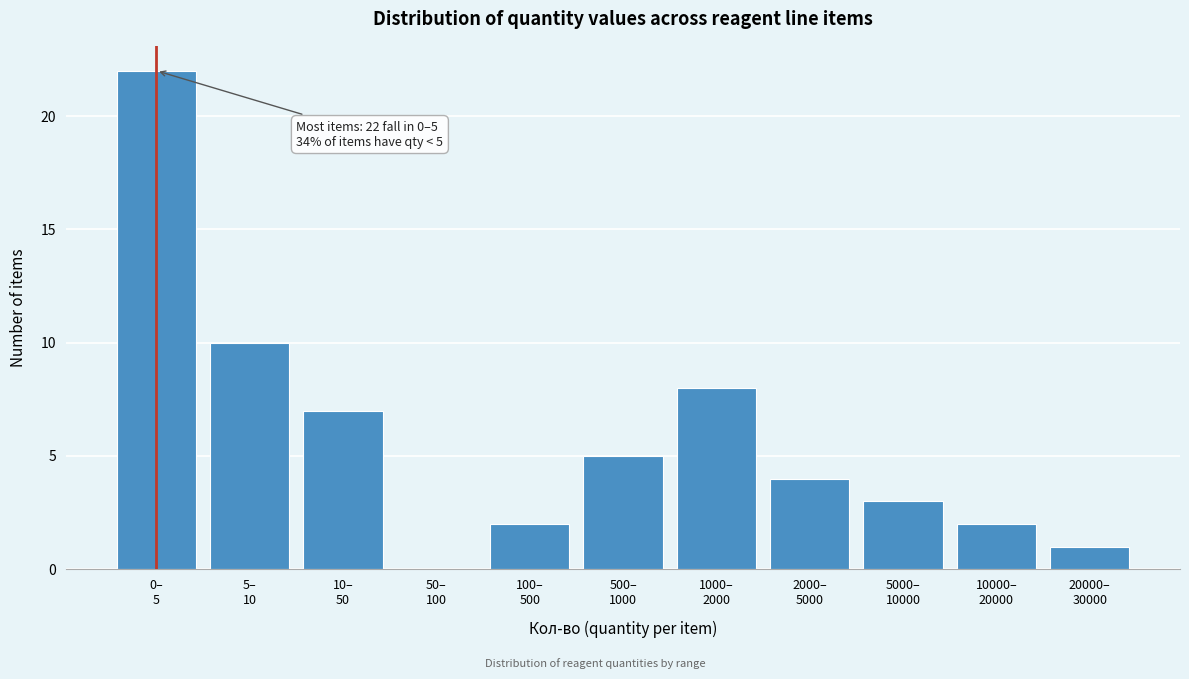

What is the maximum value shown in the chart?

22